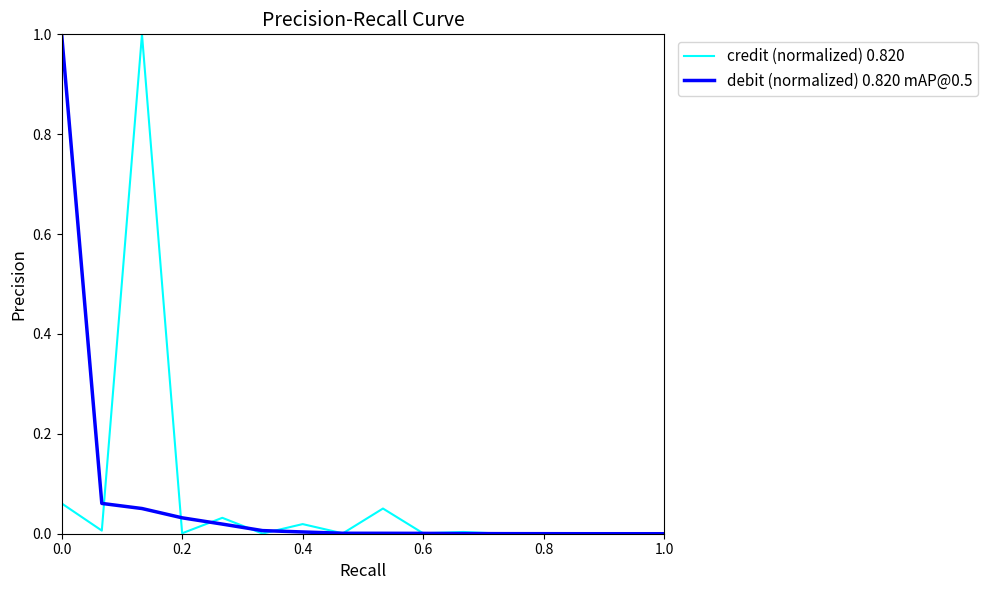

What are all the series names shown in the legend?

credit (normalized) 0.820, debit (normalized) 0.820 mAP@0.5